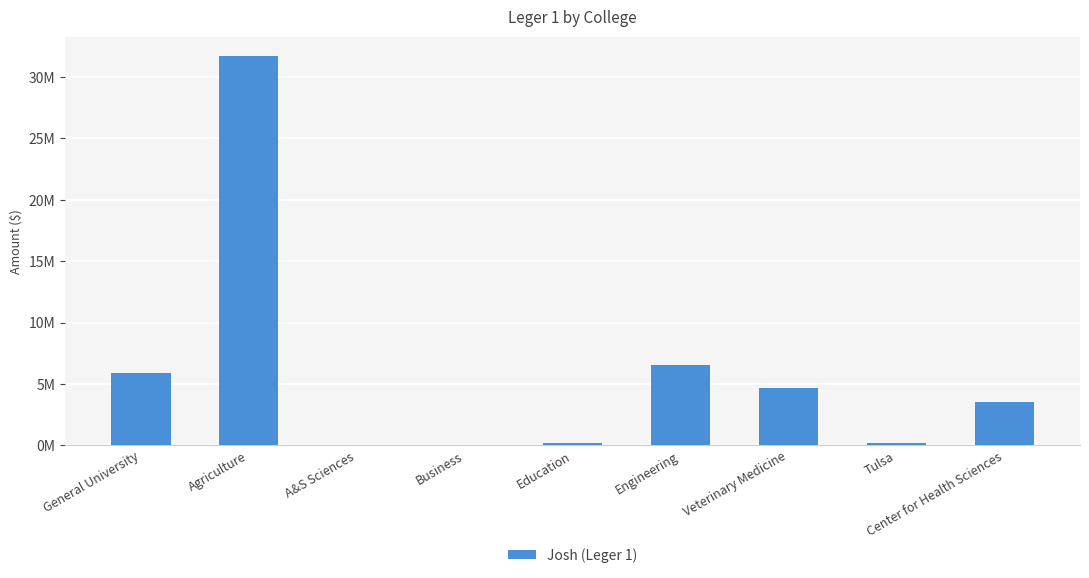

Are the bars grouped side by side (vs. stacked)?

No